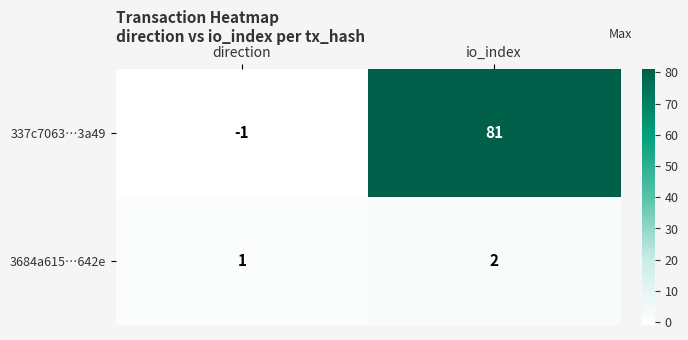

Rank the series at direction from lowest to highest value.

337c7063…3a49, 3684a615…642e